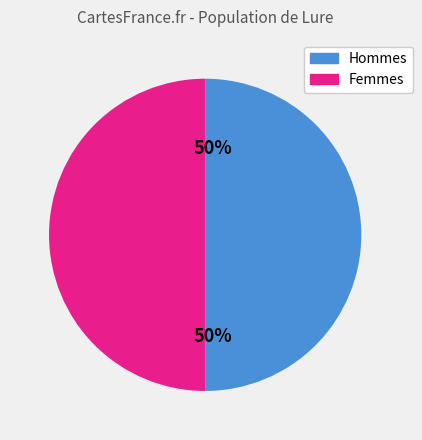

To the nearest percent, what is the average slice percentage?

50%